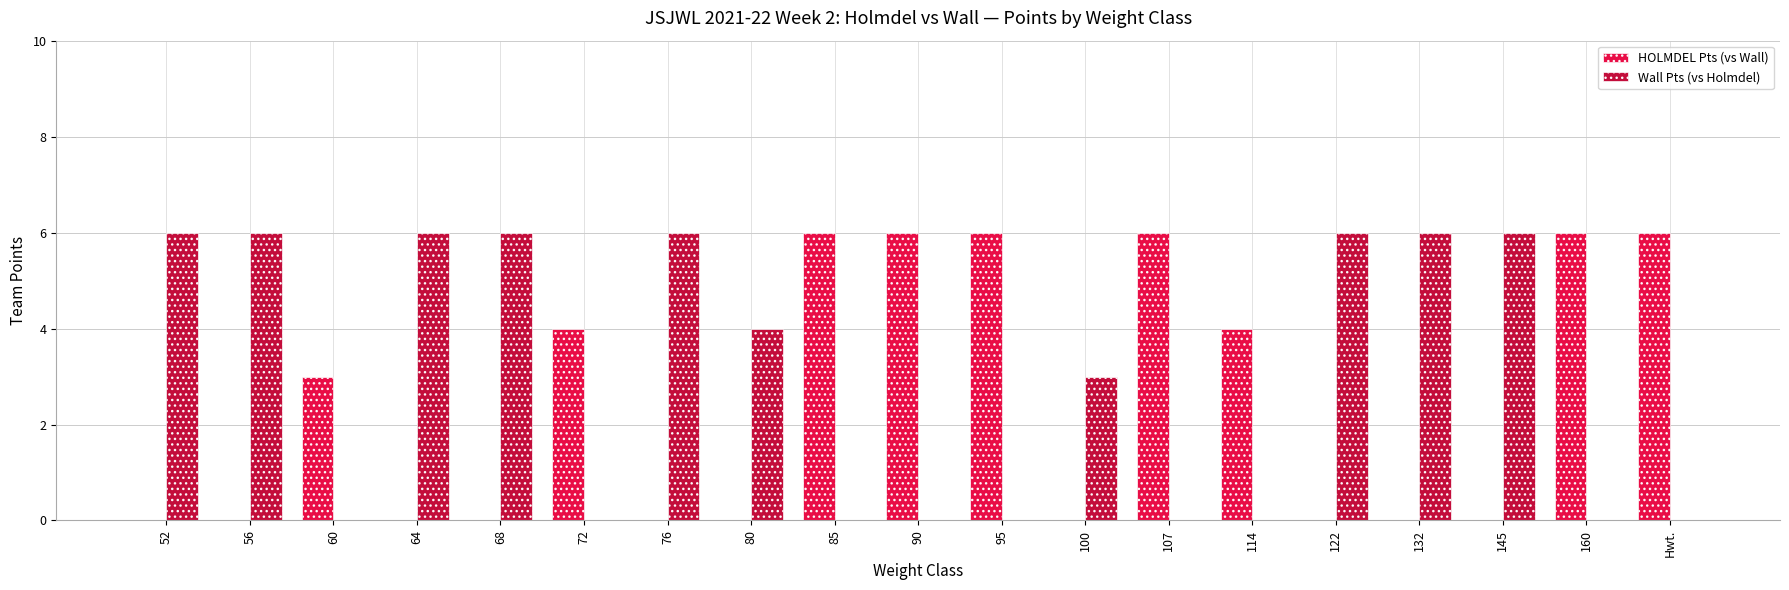

Reading left to right, transcribe all the data shown in this chart.

HOLMDEL Pts (vs Wall): 0	0	3	0	0	4	0	0	6	6	6	0	6	4	0	0	0	6	6
Wall Pts (vs Holmdel): 6	6	0	6	6	0	6	4	0	0	0	3	0	0	6	6	6	0	0